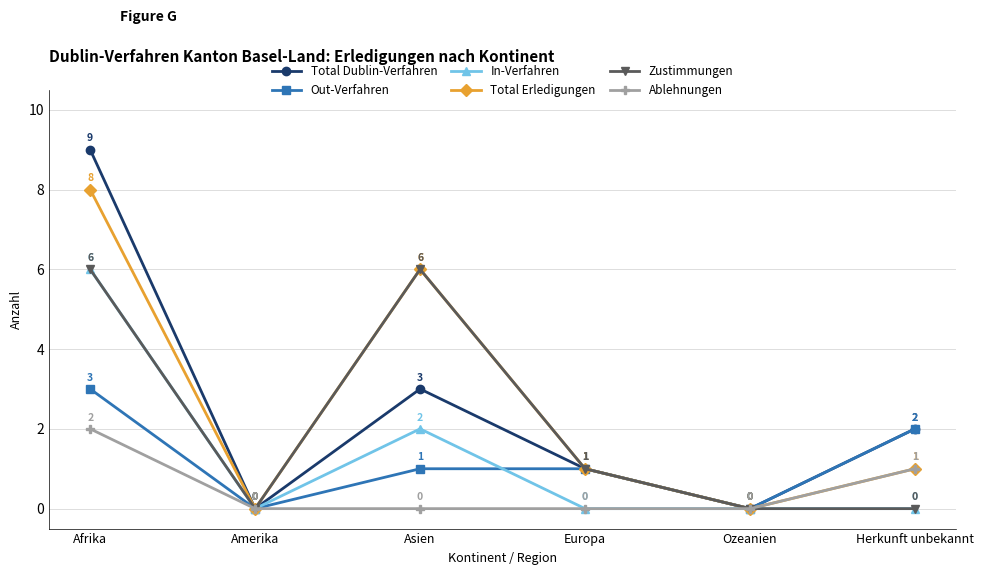

What is the sum of all Total Erledigungen values?

16